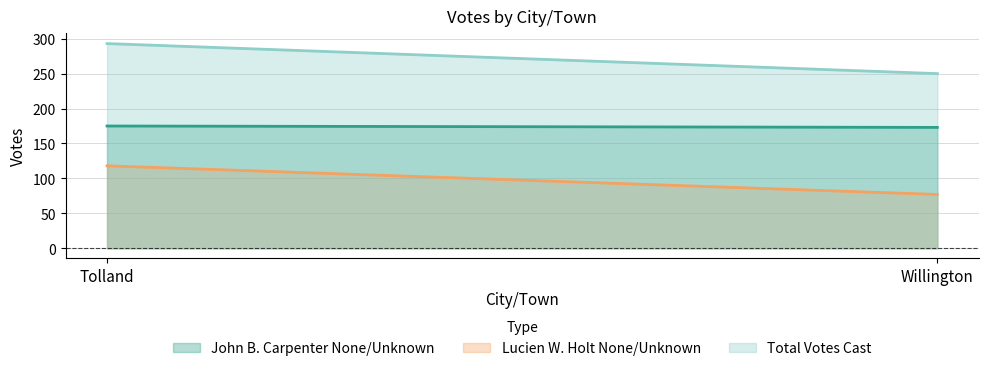

Reading left to right, list all the values displayed in this chart.

John B. Carpenter None/Unknown: 175	173
Lucien W. Holt None/Unknown: 118	77
Total Votes Cast: 293	250